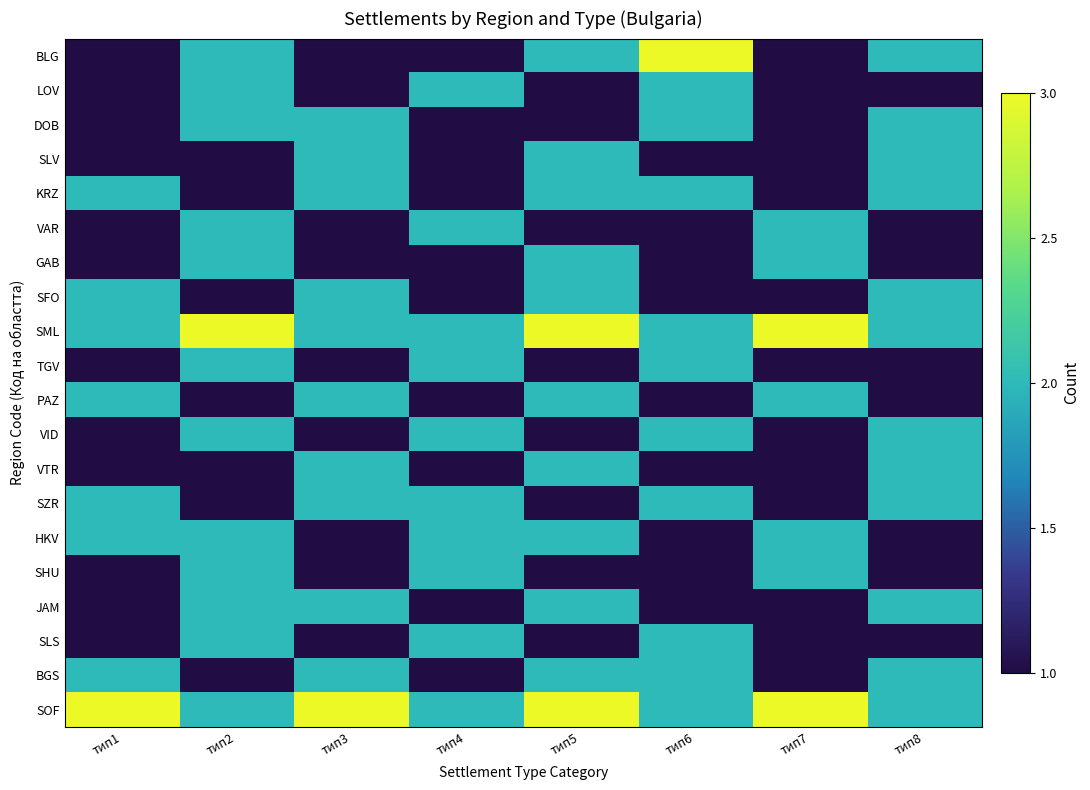

Reading right to left, what are all the values shown in this chart?

BLG: тип8=2	тип7=1	тип6=3	тип5=2	тип4=1	тип3=1	тип2=2	тип1=1
LOV: тип8=1	тип7=1	тип6=2	тип5=1	тип4=2	тип3=1	тип2=2	тип1=1
DOB: тип8=2	тип7=1	тип6=2	тип5=1	тип4=1	тип3=2	тип2=2	тип1=1
SLV: тип8=2	тип7=1	тип6=1	тип5=2	тип4=1	тип3=2	тип2=1	тип1=1
KRZ: тип8=2	тип7=1	тип6=2	тип5=2	тип4=1	тип3=2	тип2=1	тип1=2
VAR: тип8=1	тип7=2	тип6=1	тип5=1	тип4=2	тип3=1	тип2=2	тип1=1
GAB: тип8=1	тип7=2	тип6=1	тип5=2	тип4=1	тип3=1	тип2=2	тип1=1
SFO: тип8=2	тип7=1	тип6=1	тип5=2	тип4=1	тип3=2	тип2=1	тип1=2
SML: тип8=2	тип7=3	тип6=2	тип5=3	тип4=2	тип3=2	тип2=3	тип1=2
TGV: тип8=1	тип7=1	тип6=2	тип5=1	тип4=2	тип3=1	тип2=2	тип1=1
PAZ: тип8=1	тип7=2	тип6=1	тип5=2	тип4=1	тип3=2	тип2=1	тип1=2
VID: тип8=2	тип7=1	тип6=2	тип5=1	тип4=2	тип3=1	тип2=2	тип1=1
VTR: тип8=2	тип7=1	тип6=1	тип5=2	тип4=1	тип3=2	тип2=1	тип1=1
SZR: тип8=2	тип7=1	тип6=2	тип5=1	тип4=2	тип3=2	тип2=1	тип1=2
HKV: тип8=1	тип7=2	тип6=1	тип5=2	тип4=2	тип3=1	тип2=2	тип1=2
SHU: тип8=1	тип7=2	тип6=1	тип5=1	тип4=2	тип3=1	тип2=2	тип1=1
JAM: тип8=2	тип7=1	тип6=1	тип5=2	тип4=1	тип3=2	тип2=2	тип1=1
SLS: тип8=1	тип7=1	тип6=2	тип5=1	тип4=2	тип3=1	тип2=2	тип1=1
BGS: тип8=2	тип7=1	тип6=2	тип5=2	тип4=1	тип3=2	тип2=1	тип1=2
SOF: тип8=2	тип7=3	тип6=2	тип5=3	тип4=2	тип3=3	тип2=2	тип1=3